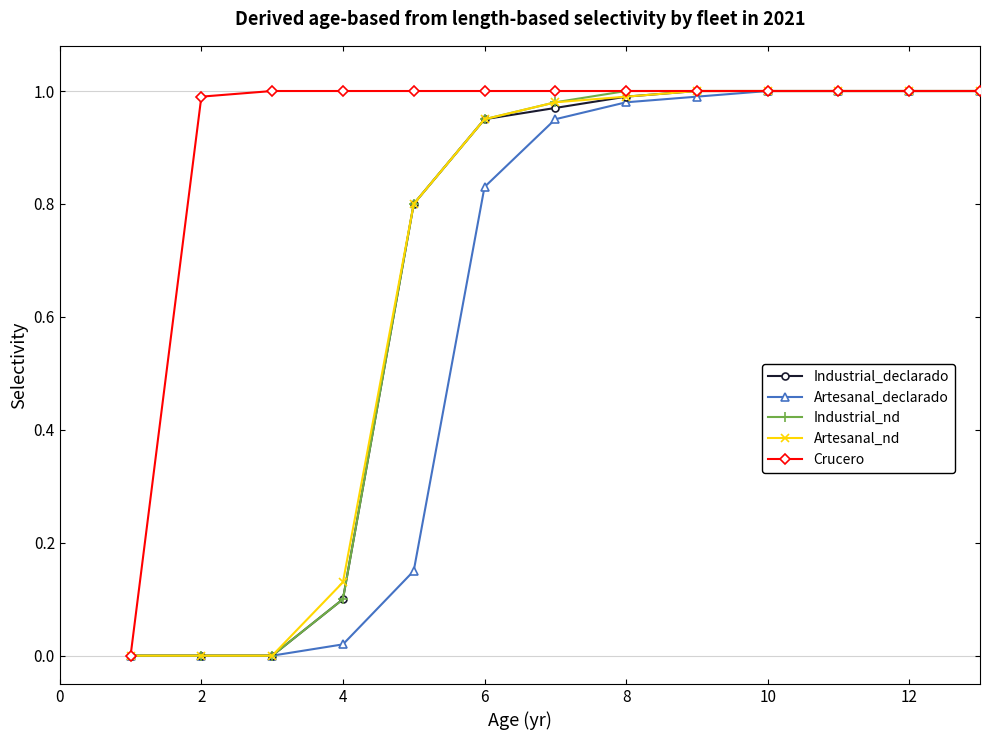

Which series has the largest total across all categories?

Crucero